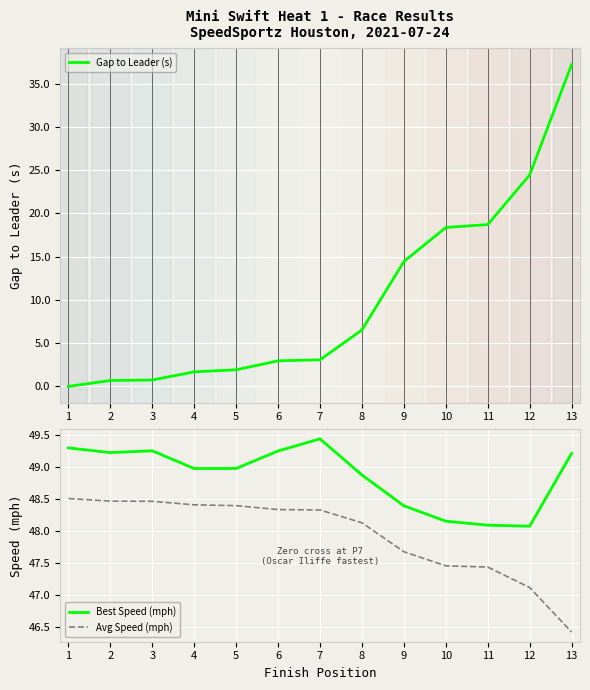

What are all the series names shown in the legend?

Gap to Leader (s), Best Speed (mph), Avg Speed (mph)